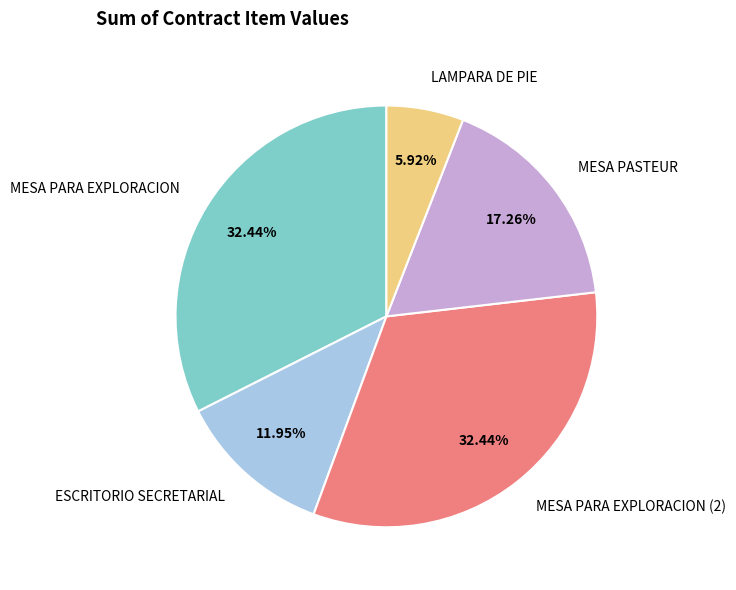

To the nearest percent, what portion does LAMPARA DE PIE represent?

6%